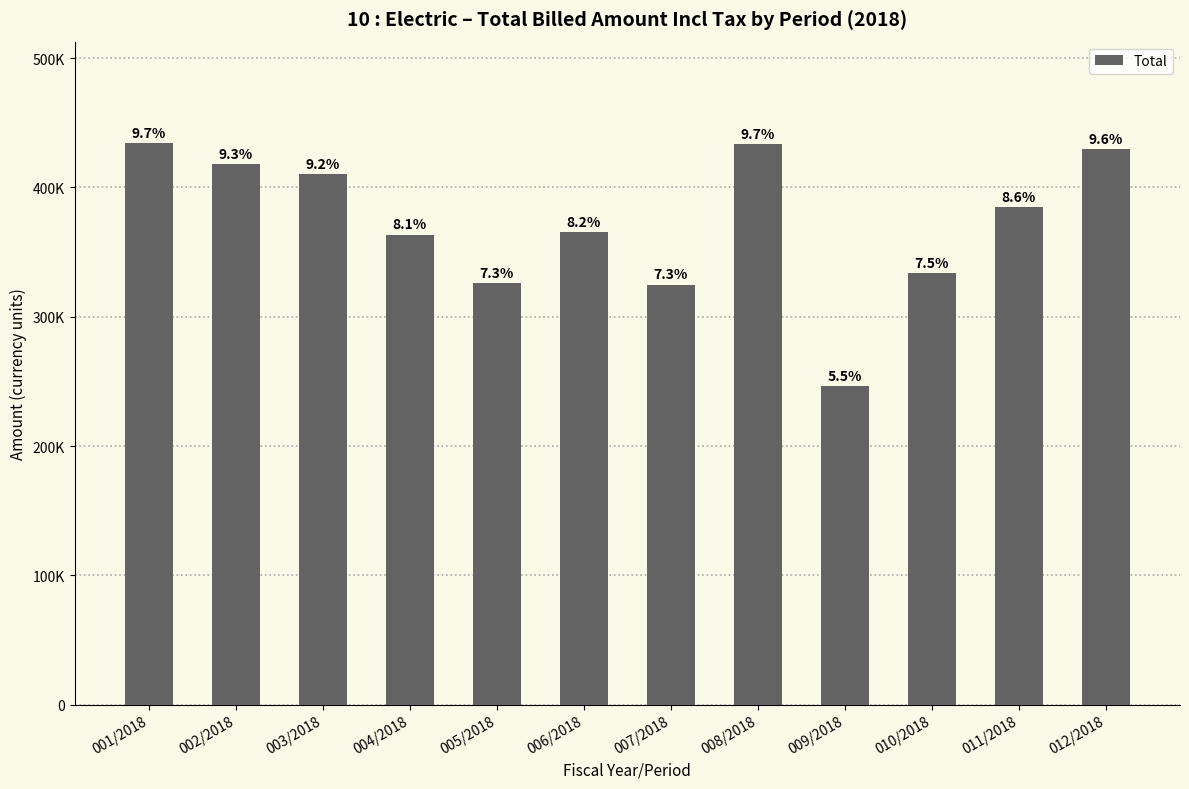

What is the change in value from 004/2018 to 009/2018?

-117082.6